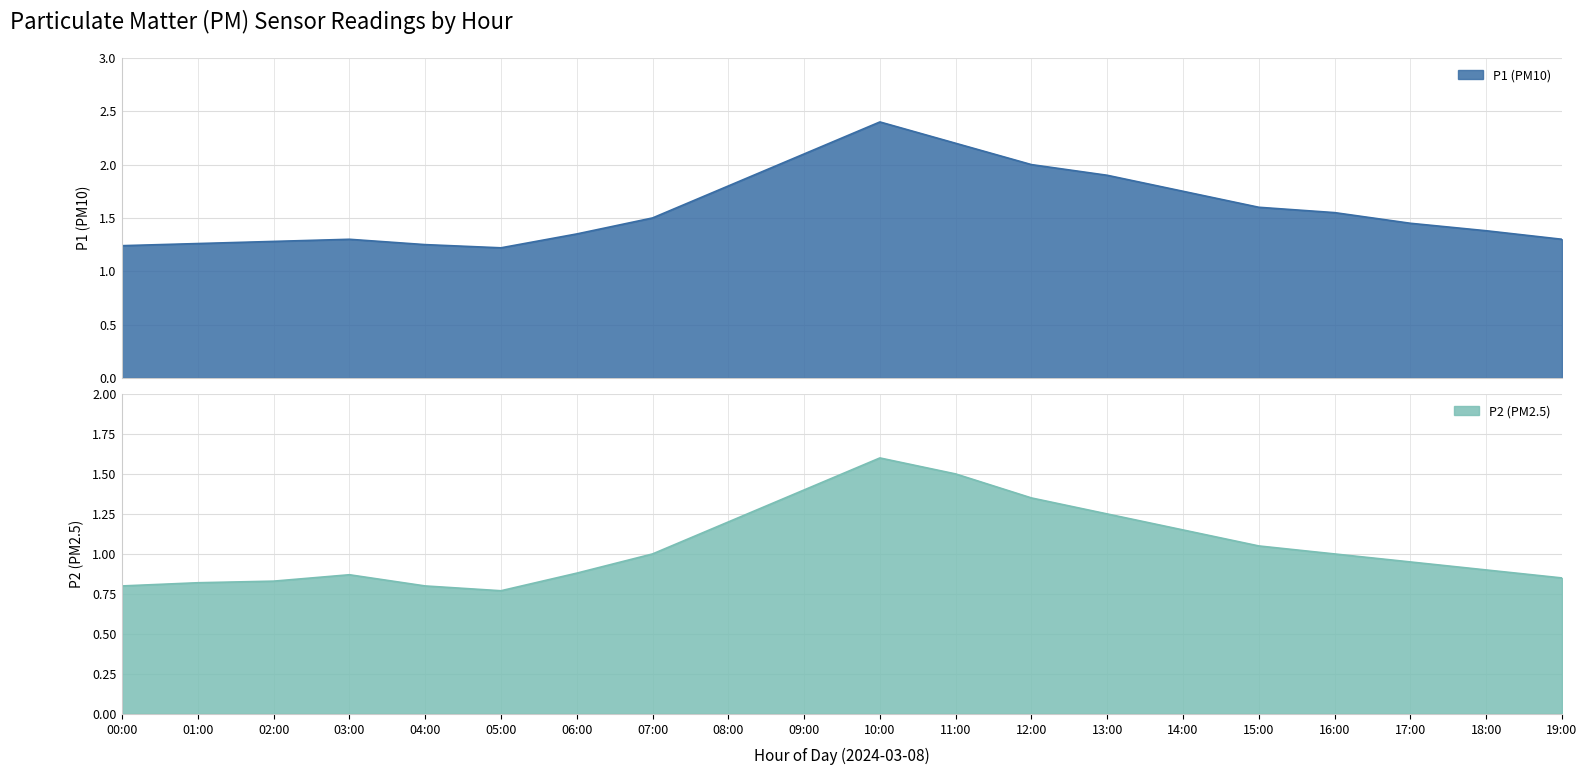

True or false: P2 and P1 intersect in this chart.

False